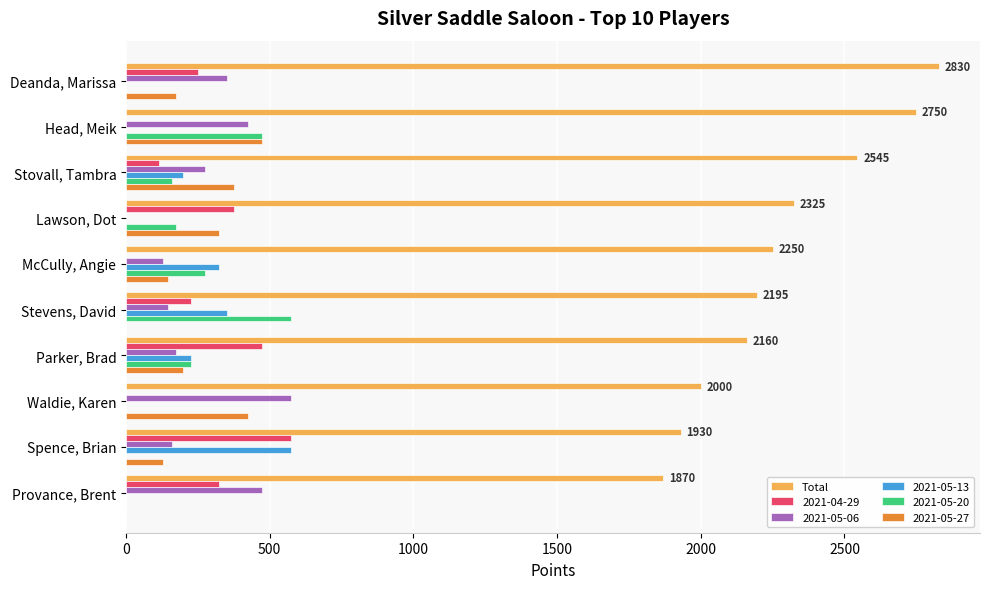

What is the sum of all Total values?

22855